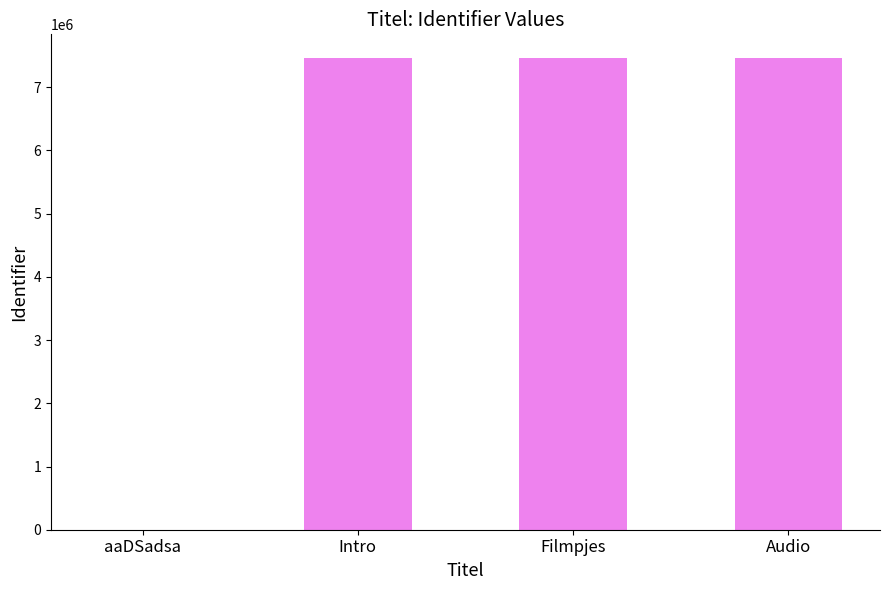

The chart shows a value of 7463306 at Filmpjes. True or false?

True